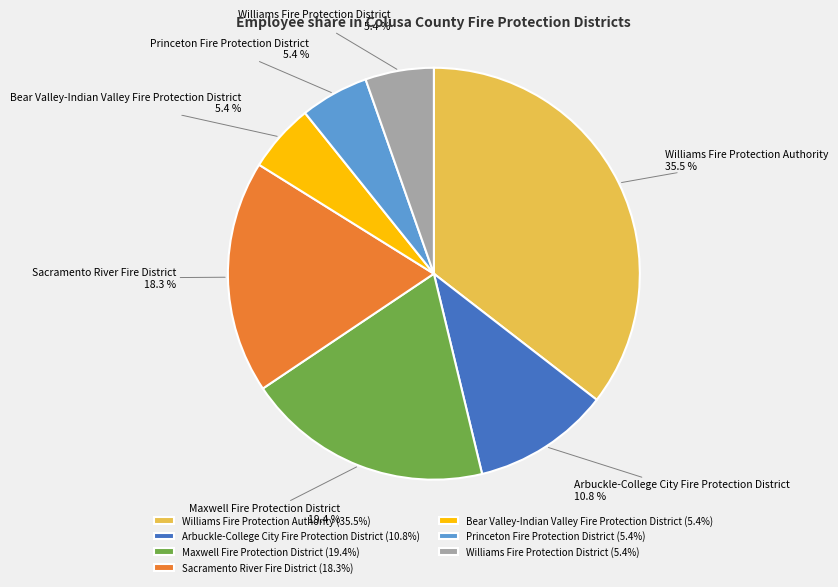

Does Williams Fire Protection District represent more than half of the total?

No